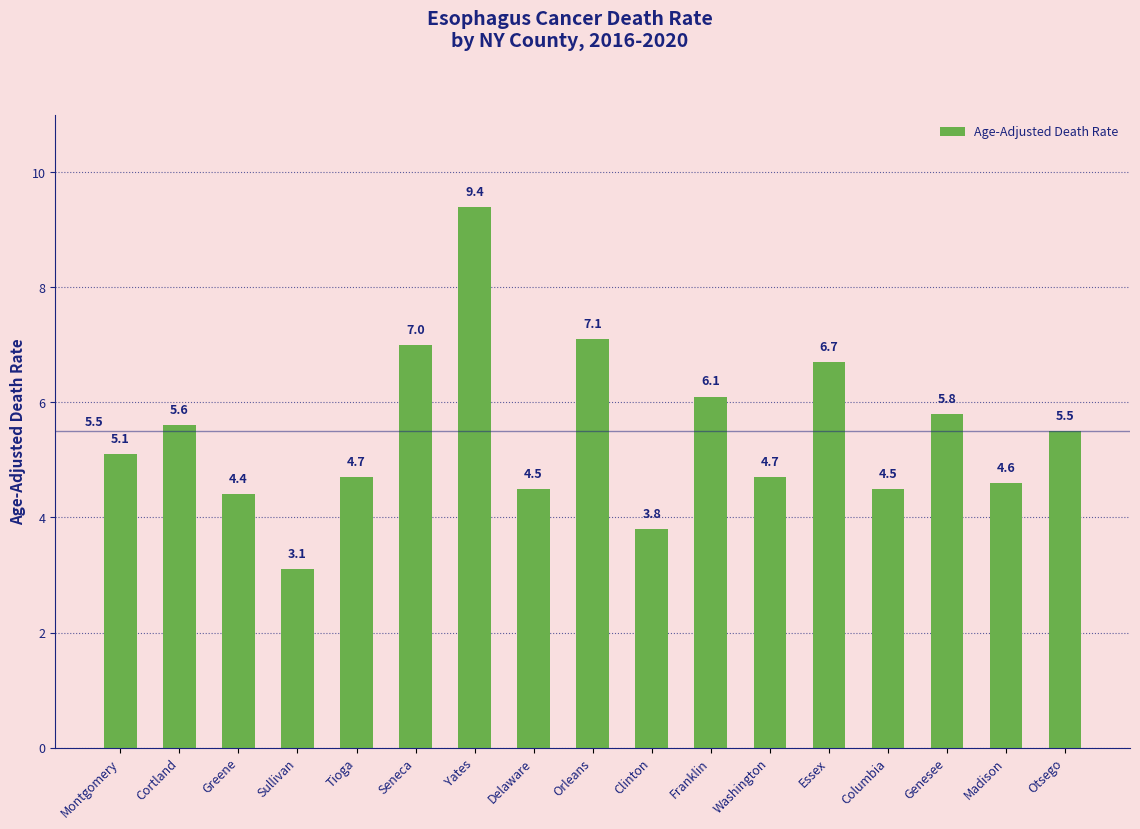

What is the difference between the maximum and second lowest values?

5.6